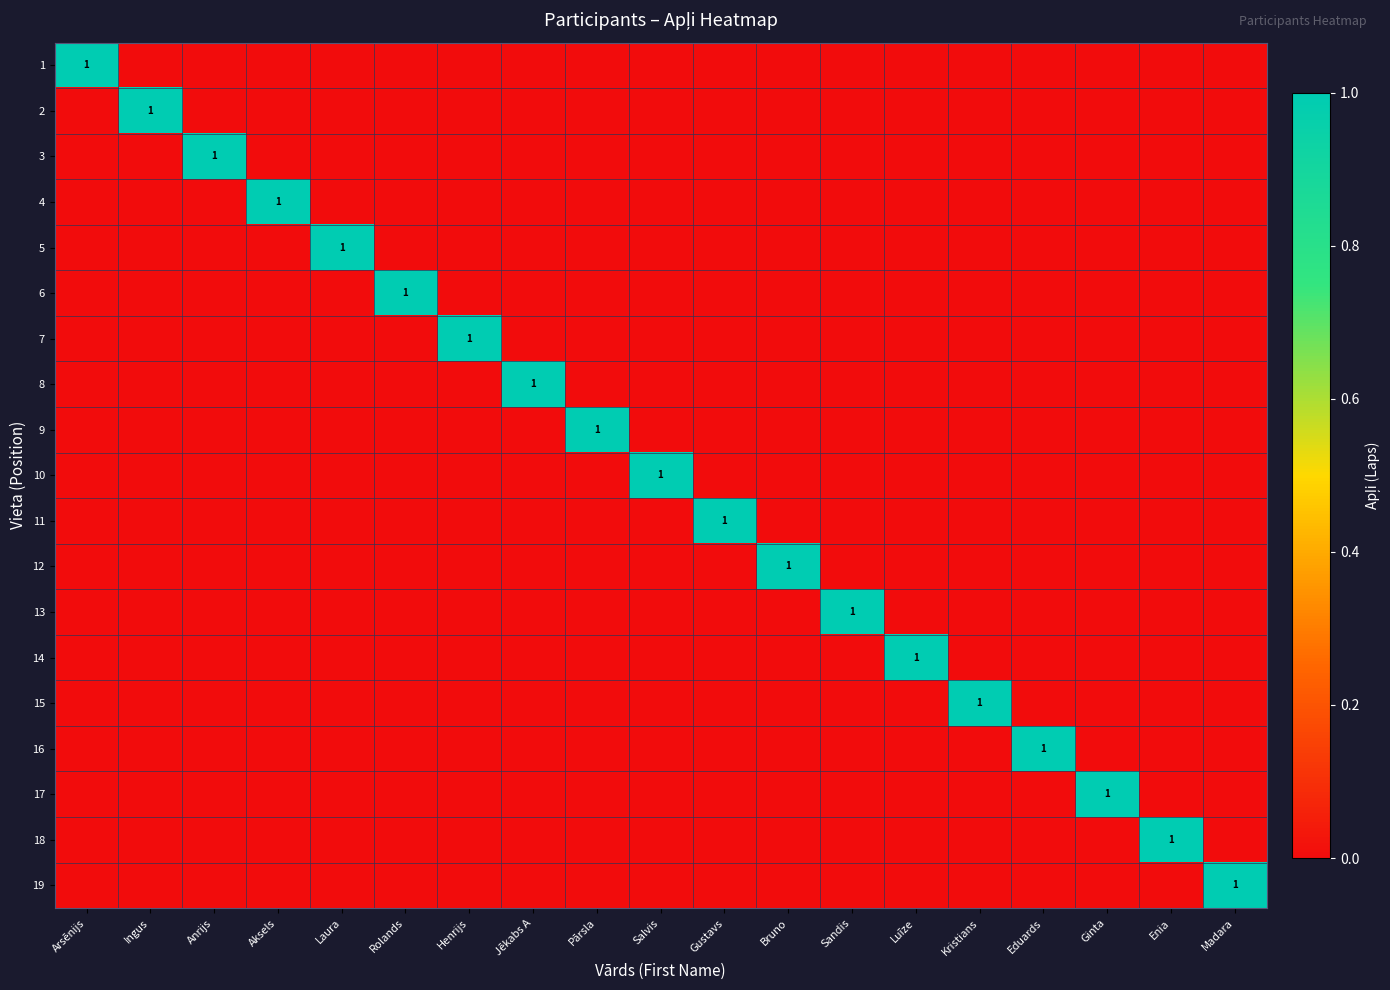

The value of 11 at Anrijs is 0. True or false?

True